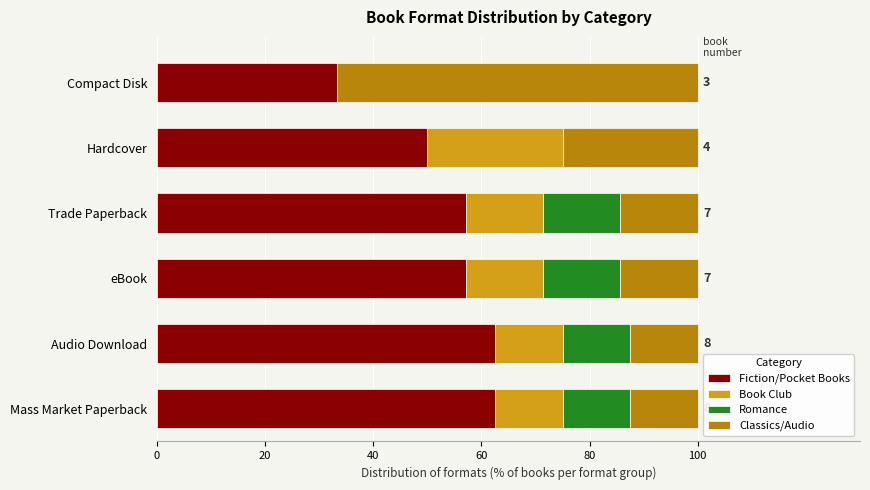

True or false: Fiction/Pocket Books has a value of 30.8 at eBook.

False